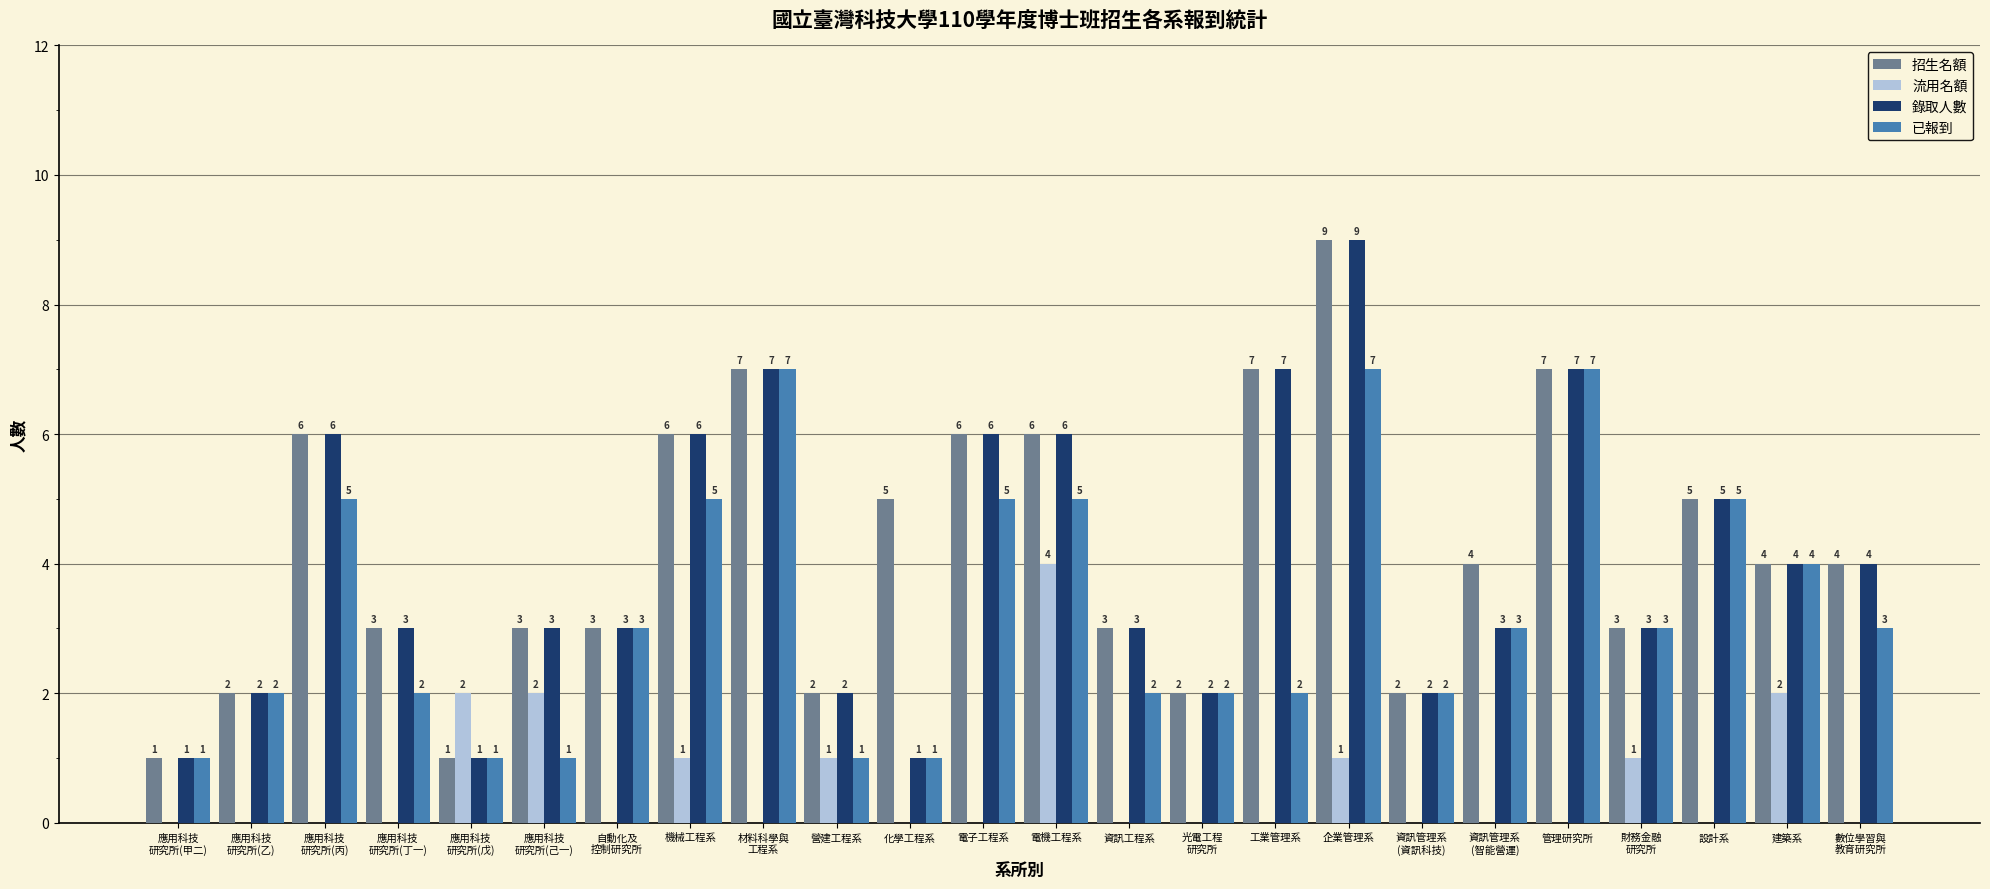

What are all the series names shown in the legend?

招生名額, 流用名額, 錄取人數, 已報到